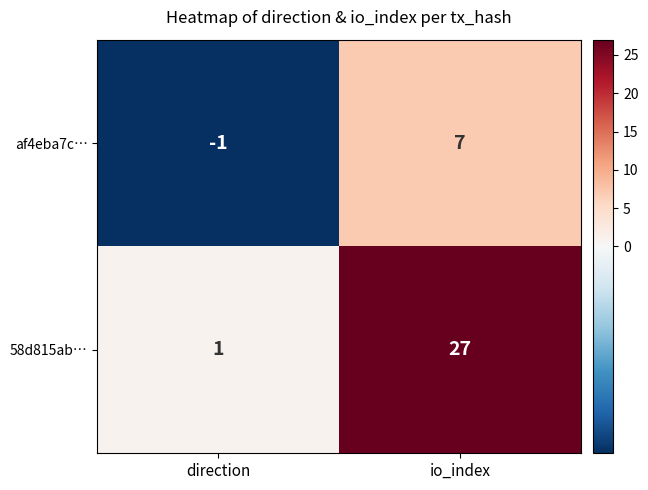

Reading right to left, what are all the values shown in this chart?

af4eba7c…: io_index=7	direction=-1
58d815ab…: io_index=27	direction=1